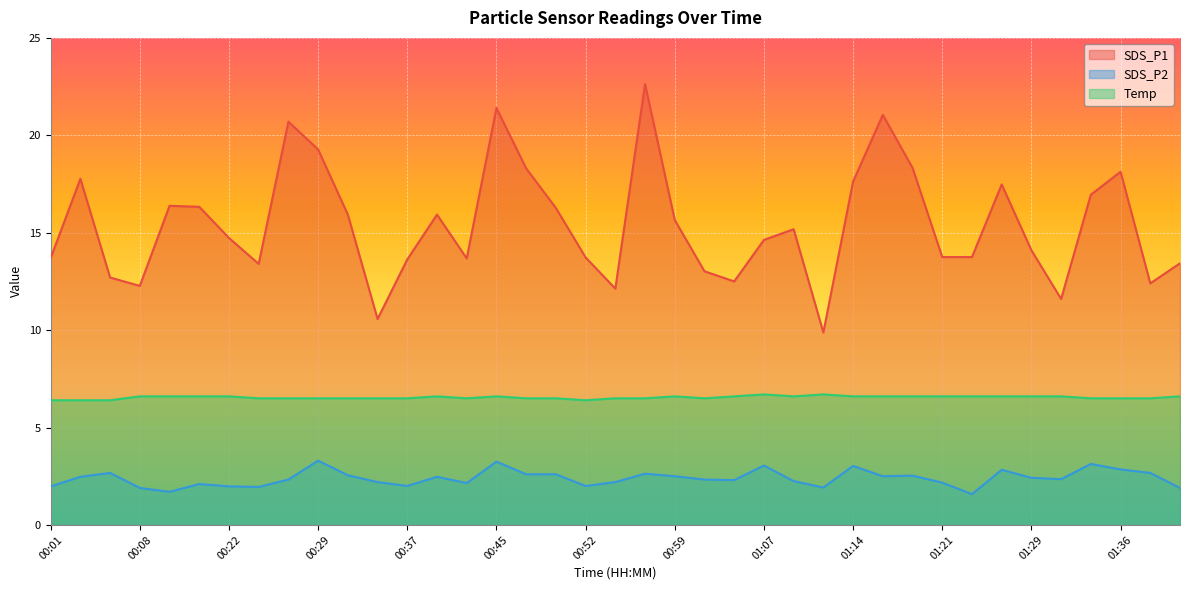

Reading left to right, extract all data points from this chart.

SDS_P1: 13.7	17.8	12.7	12.3	16.4	16.3	14.7	13.4	20.7	19.3	15.9	10.6	13.6	15.9	13.7	21.4	18.3	16.3	13.7	12.1	22.6	15.7	13.0	12.5	14.6	15.2	9.9	17.6	21.1	18.3	13.8	13.8	17.5	14.1	11.6	16.9	18.1	12.4	13.4
SDS_P2: 2.0	2.5	2.7	1.9	1.7	2.1	2.0	1.9	2.3	3.3	2.5	2.2	2.0	2.5	2.1	3.2	2.6	2.6	2.0	2.2	2.6	2.5	2.3	2.3	3.0	2.2	1.9	3.0	2.5	2.5	2.2	1.6	2.8	2.4	2.4	3.1	2.9	2.7	1.9
Temp: 6.4	6.4	6.4	6.6	6.6	6.6	6.6	6.5	6.5	6.5	6.5	6.5	6.5	6.6	6.5	6.6	6.5	6.5	6.4	6.5	6.5	6.6	6.5	6.6	6.7	6.6	6.7	6.6	6.6	6.6	6.6	6.6	6.6	6.6	6.6	6.5	6.5	6.5	6.6